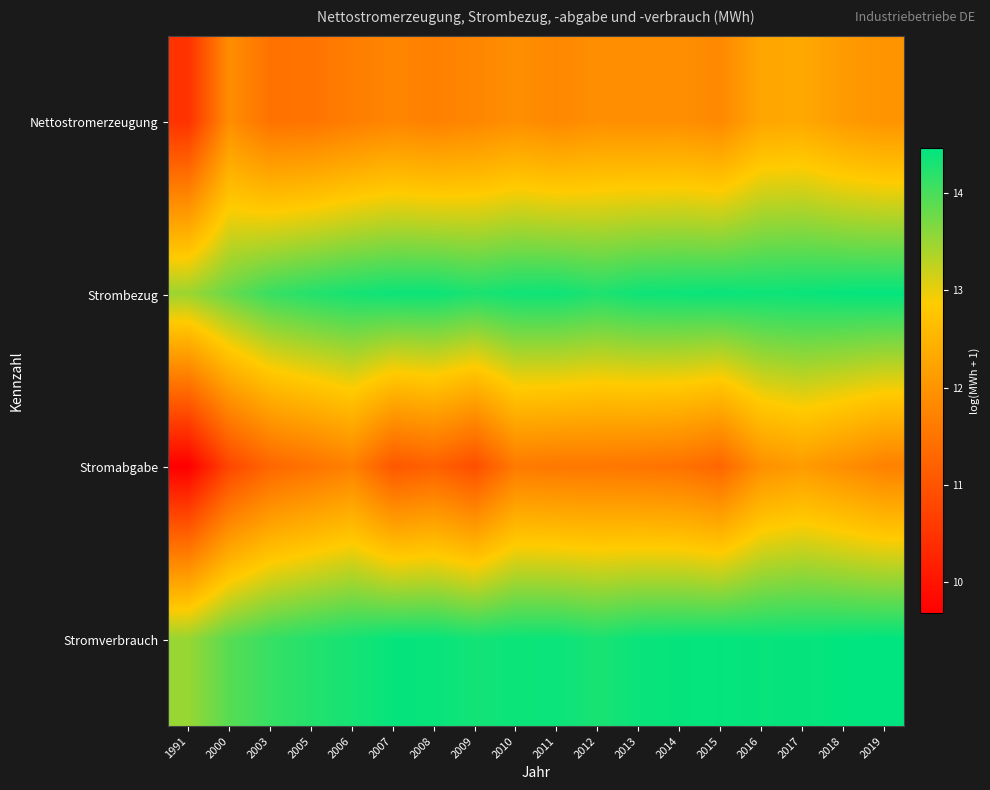

What is the minimum value shown in the chart?

9.7